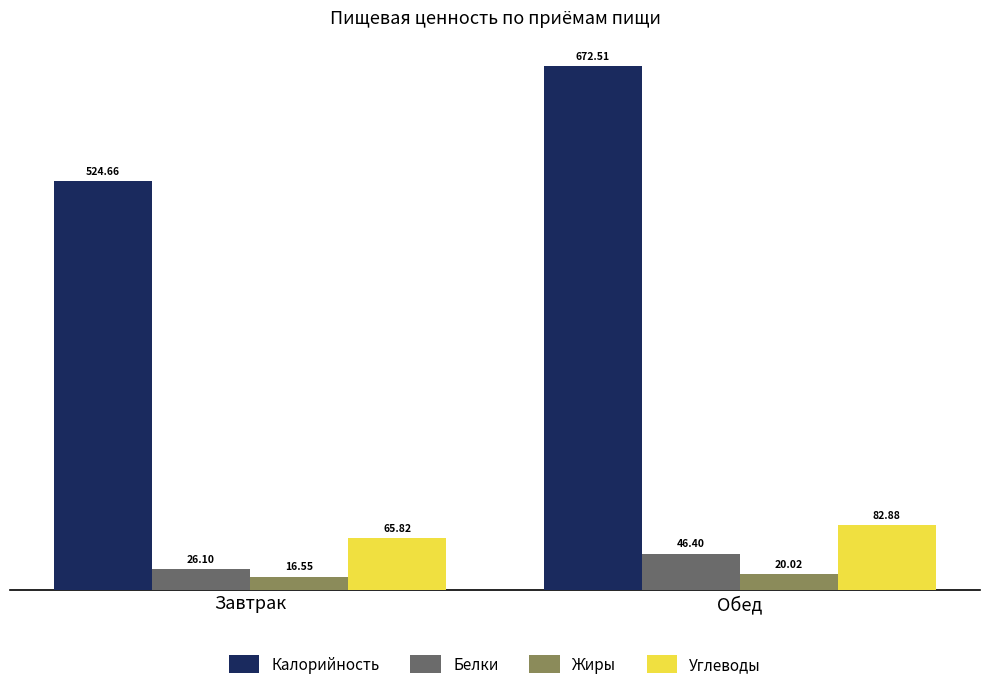

What is the sum of all Углеводы values?

148.7